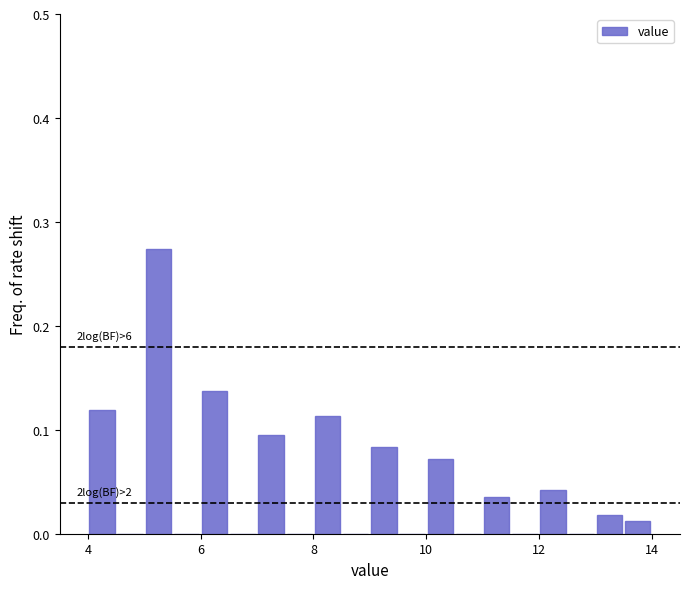

Around what value on the x-axis is the tallest bar? Give the approximate position of its centre, as read against the axis.

5.2